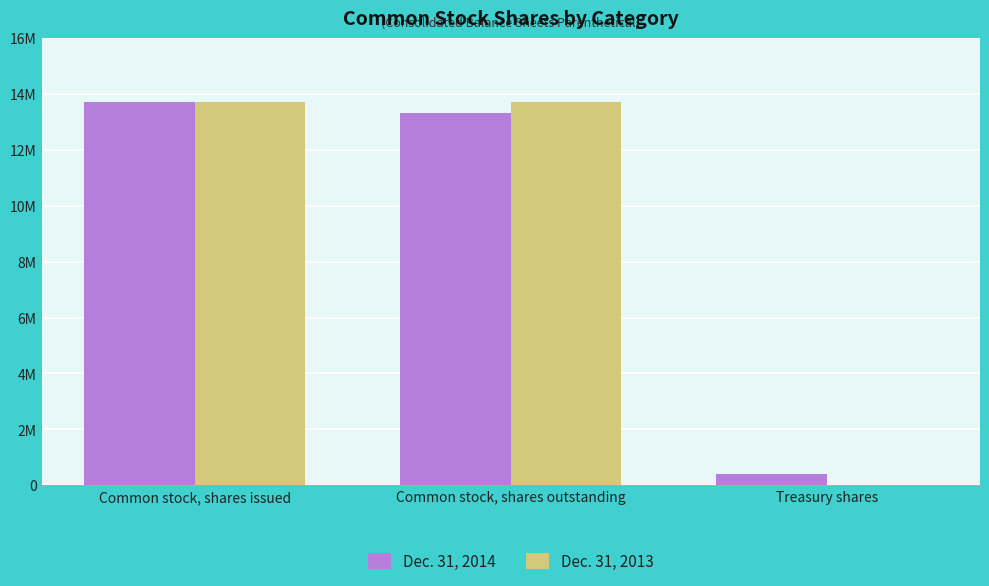

Rank the series by their average value, from lowest to highest.

Dec. 31, 2013, Dec. 31, 2014